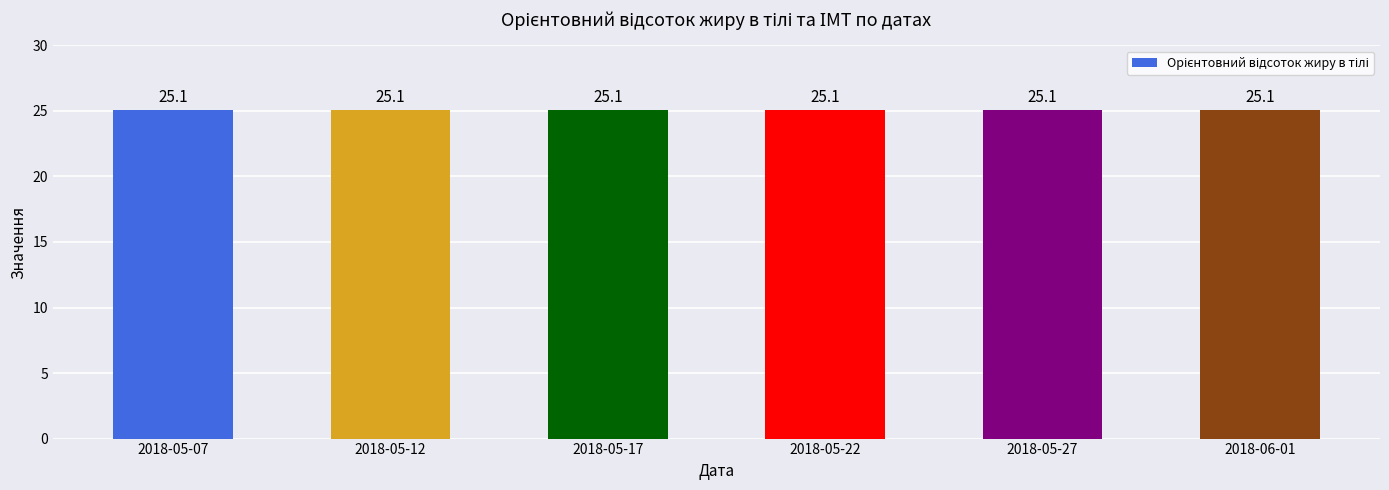

What is the approximate value of Орієнтовний індекс маси тіла (ІМТ) at 2018-05-22?

20.7